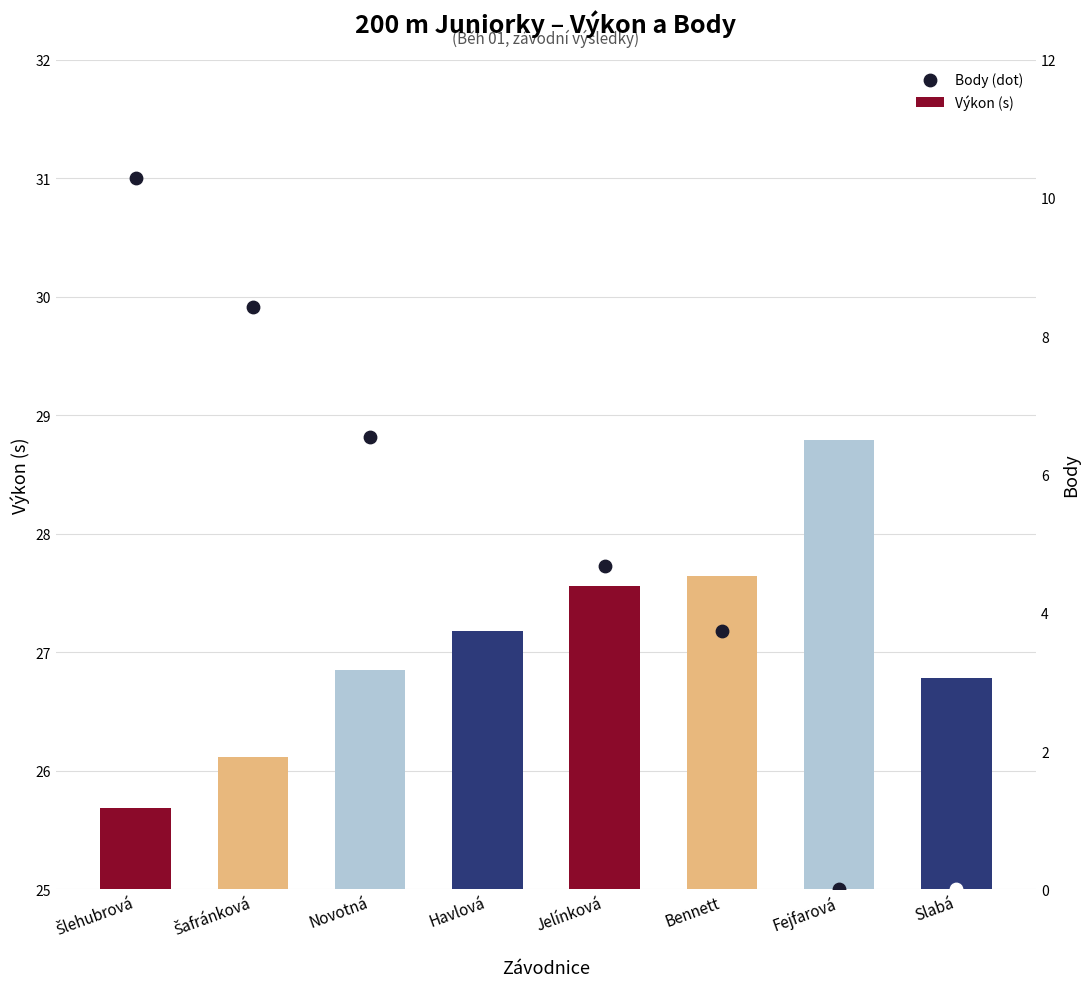

What is the change in value from Šafránková to Slabá?

+0.7